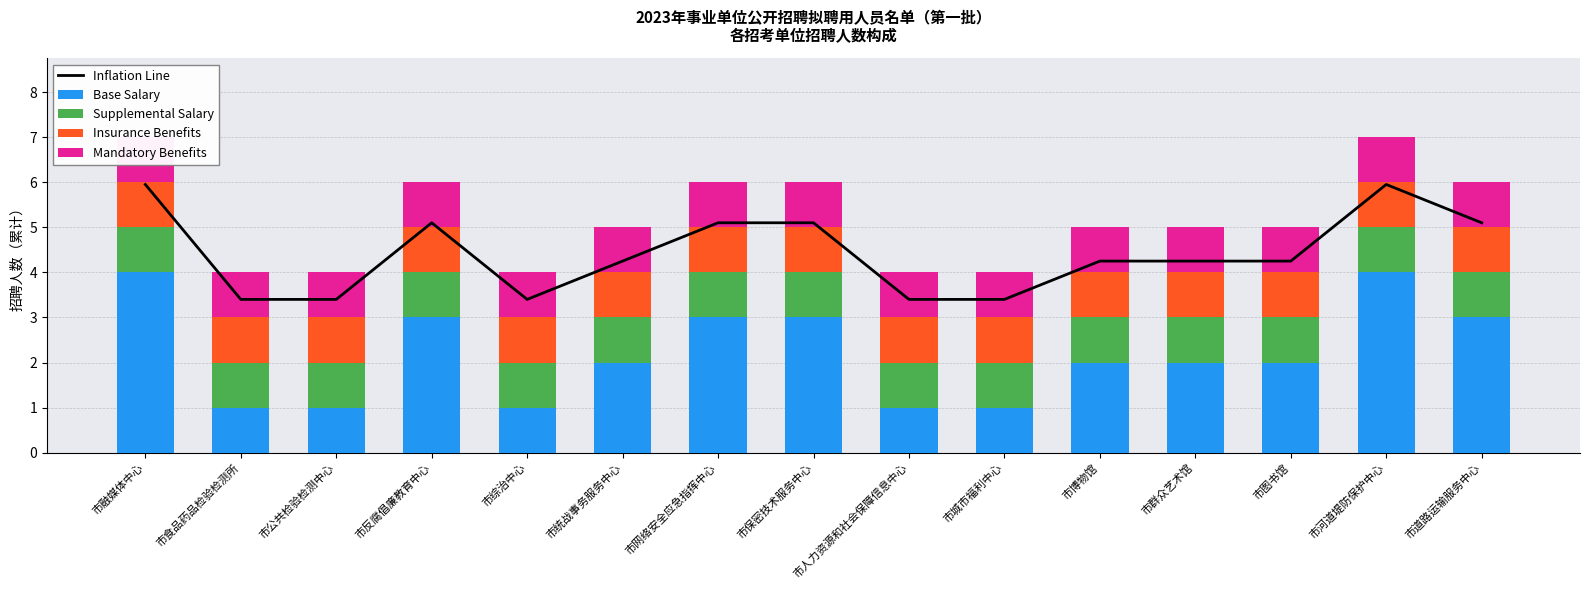

At which label does Insurance Benefits reach its minimum?

市融媒体中心